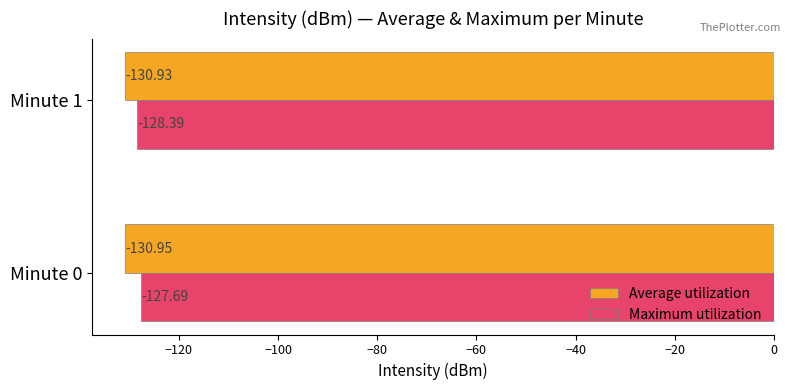

Which series changed the most between Minute 0 and Minute 1?

Maximum utilization